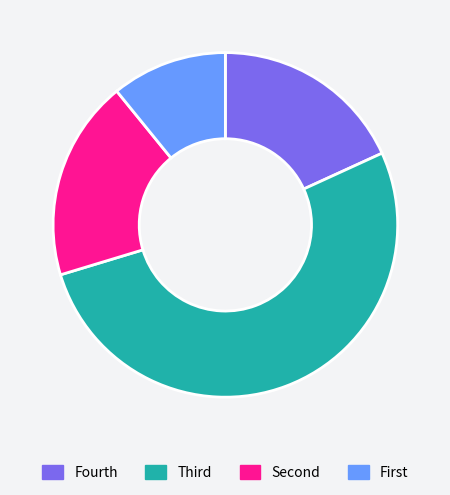

Count the number of slices in the pie.

4